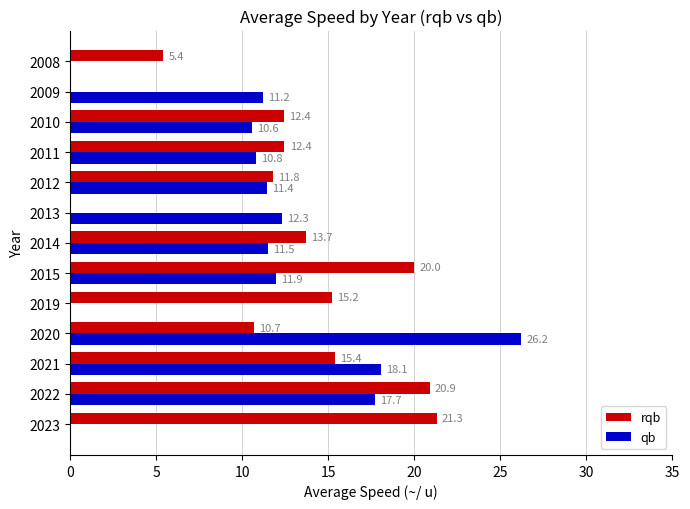

What is the maximum value for qb?

26.2